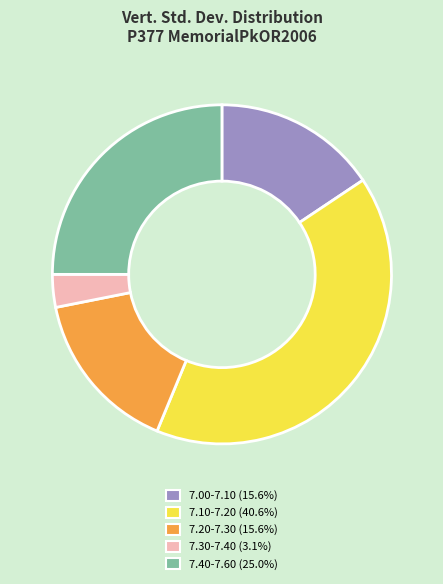

How many slices are in this pie chart?

5